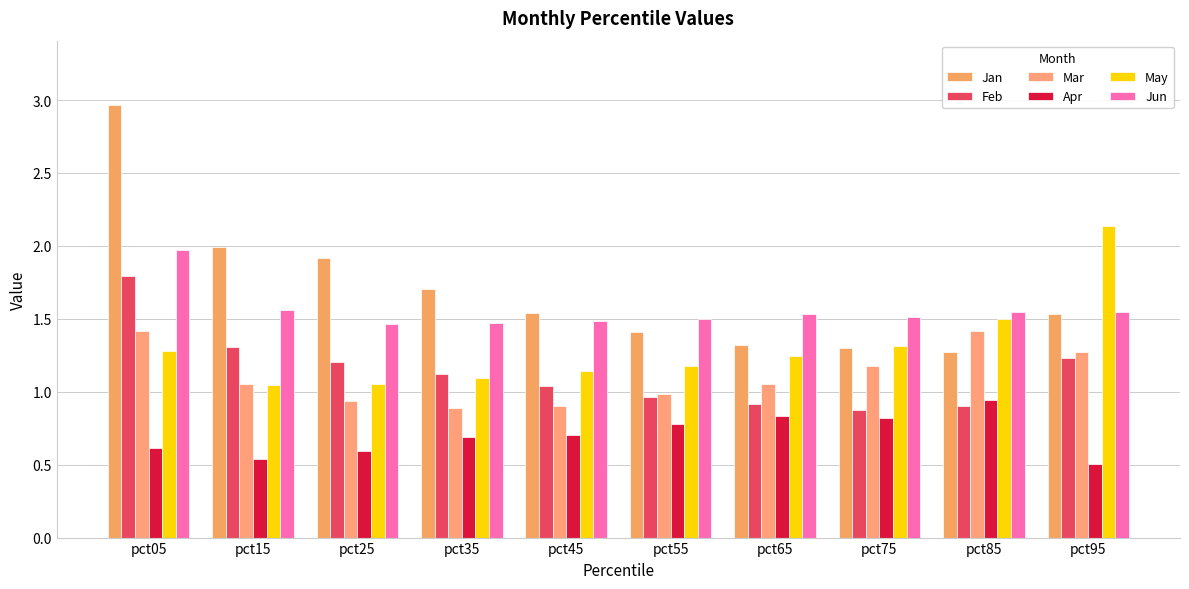

Are the bars grouped side by side (vs. stacked)?

Yes